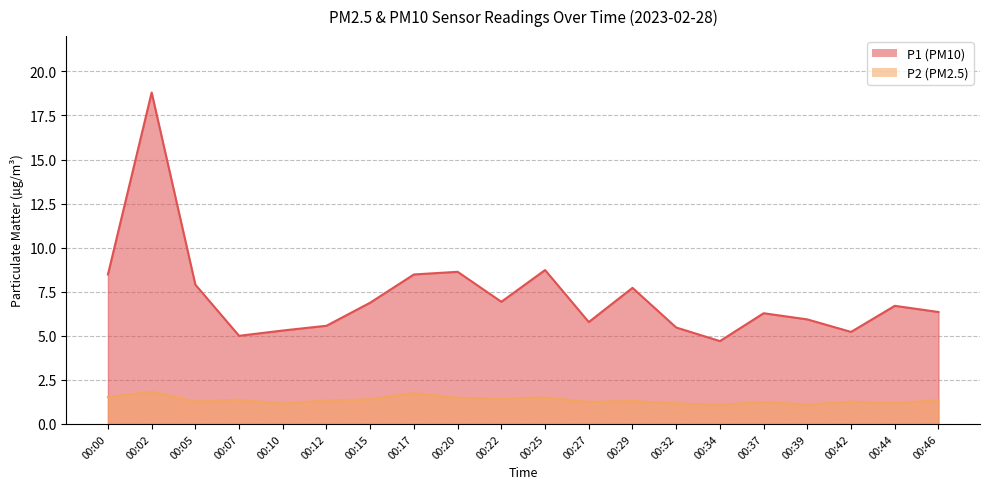

Reading right to left, what are all the values shown in this chart?

P1: 00:46=6.3	00:44=6.7	00:42=5.2	00:39=5.9	00:37=6.3	00:34=4.7	00:32=5.5	00:29=7.7	00:27=5.8	00:25=8.7	00:22=6.9	00:20=8.6	00:17=8.5	00:15=6.9	00:12=5.6	00:10=5.3	00:07=5.0	00:05=7.9	00:02=18.8	00:00=8.5
P2: 00:46=1.4	00:44=1.2	00:42=1.3	00:39=1.1	00:37=1.2	00:34=1.1	00:32=1.2	00:29=1.3	00:27=1.2	00:25=1.5	00:22=1.4	00:20=1.5	00:17=1.8	00:15=1.4	00:12=1.3	00:10=1.1	00:07=1.4	00:05=1.3	00:02=1.8	00:00=1.5